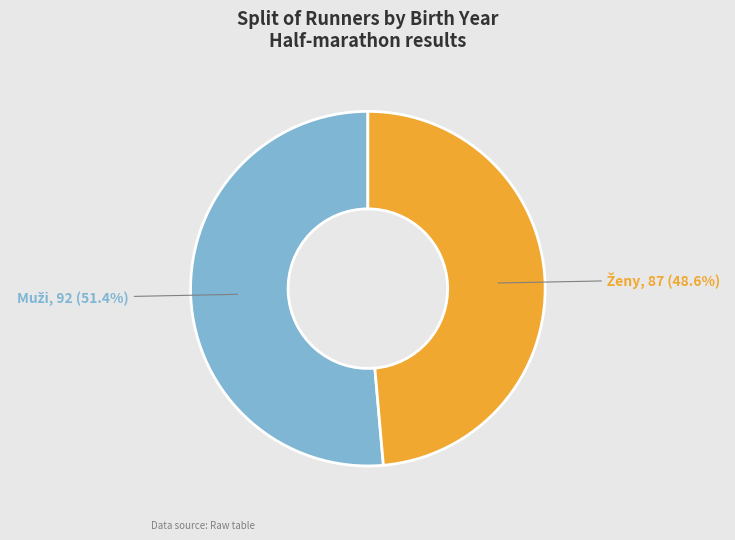

Does any single category account for the majority?

Yes